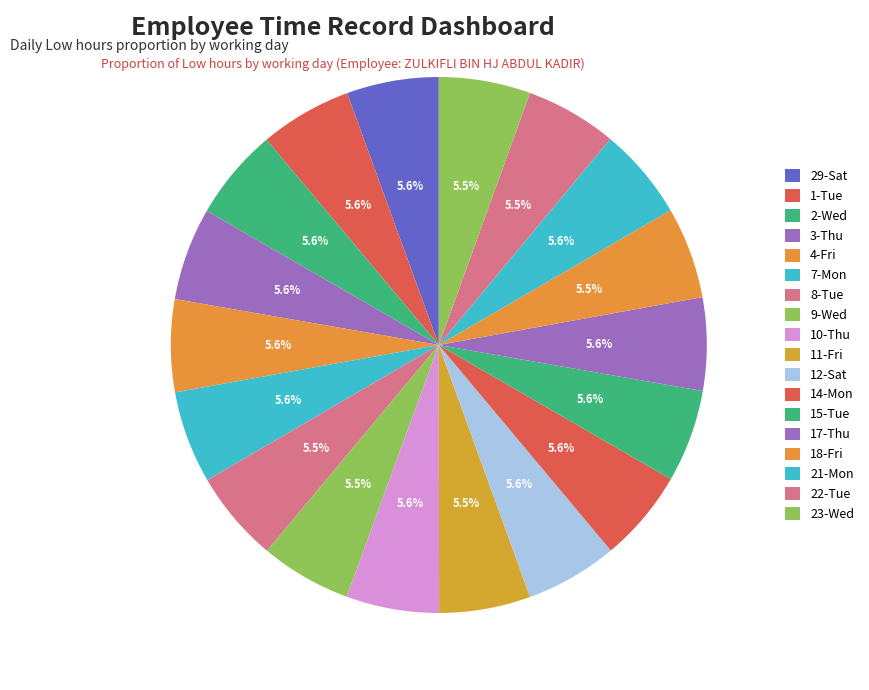

To the nearest percent, what is the average slice percentage?

6%